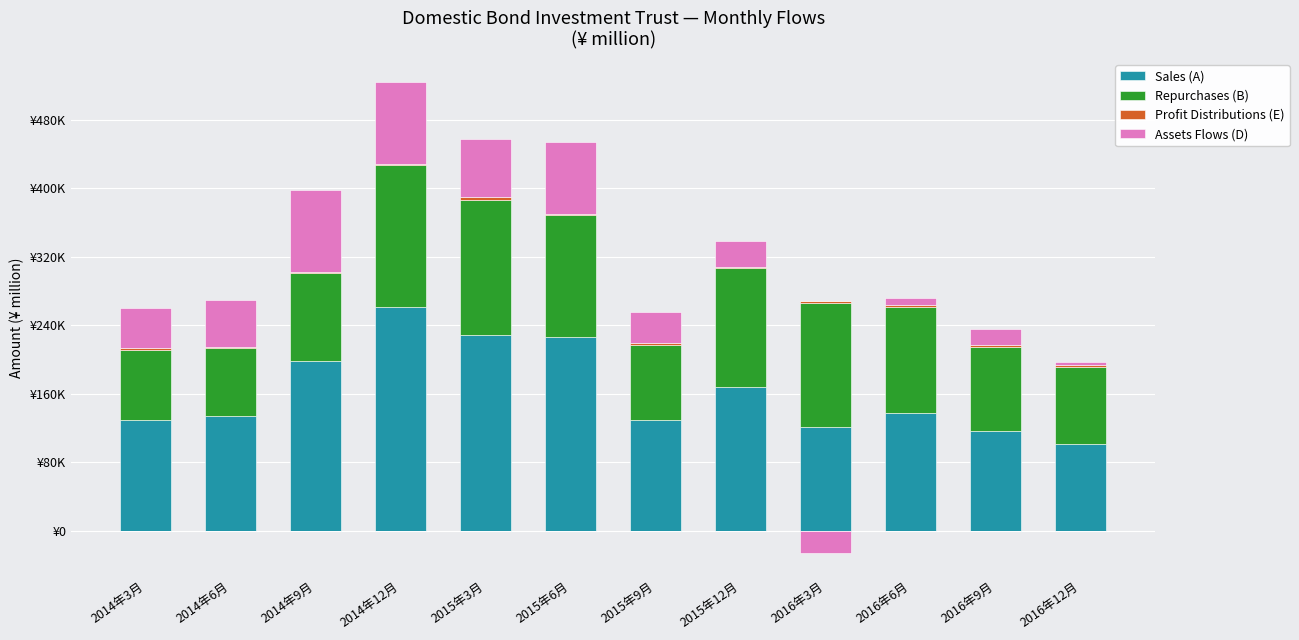

What is the label of the 4th bar from the right?

2016年3月